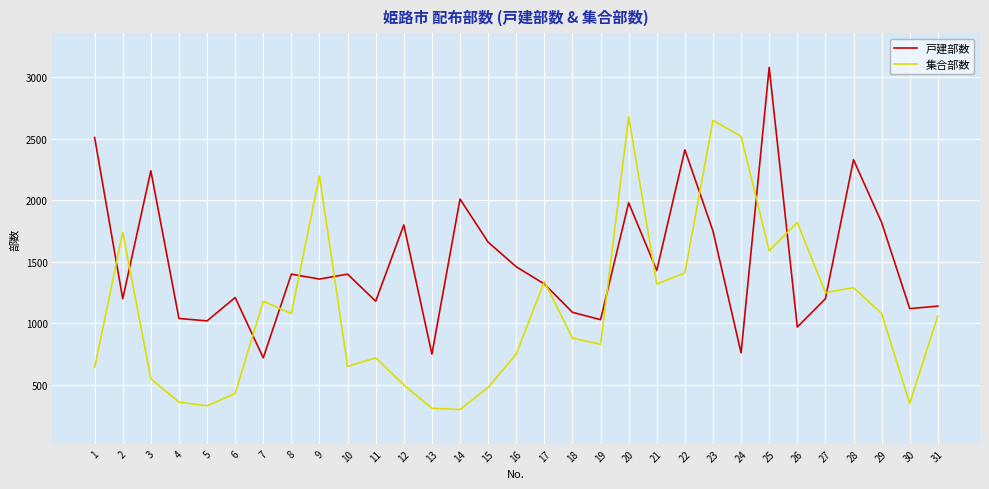

At 1, list the series in order from smallest to largest.

集合部数, 戸建部数